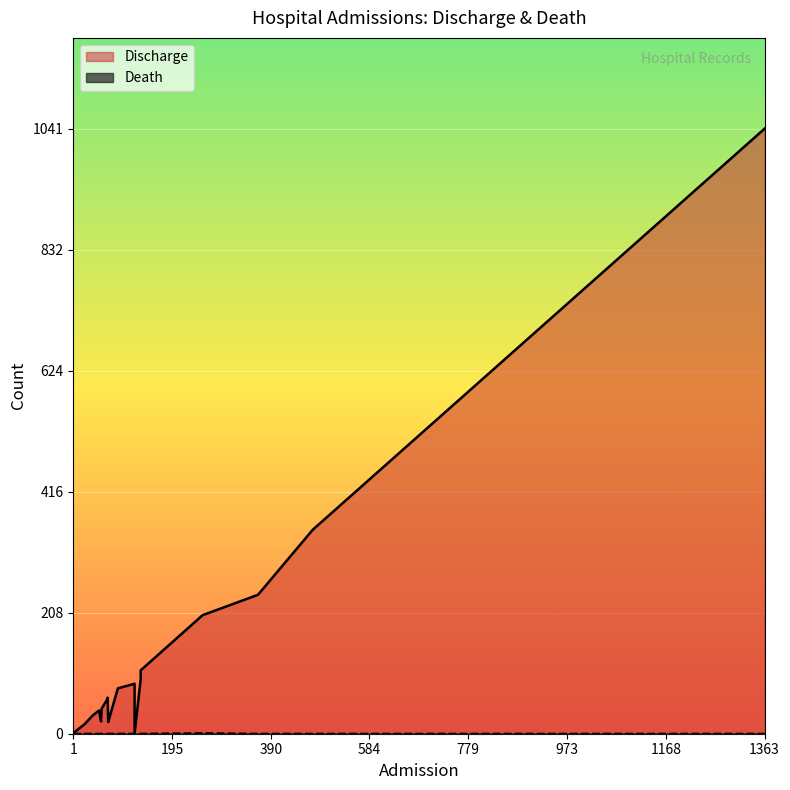

What is the value of the Discharge point at the 5th from the left?

16